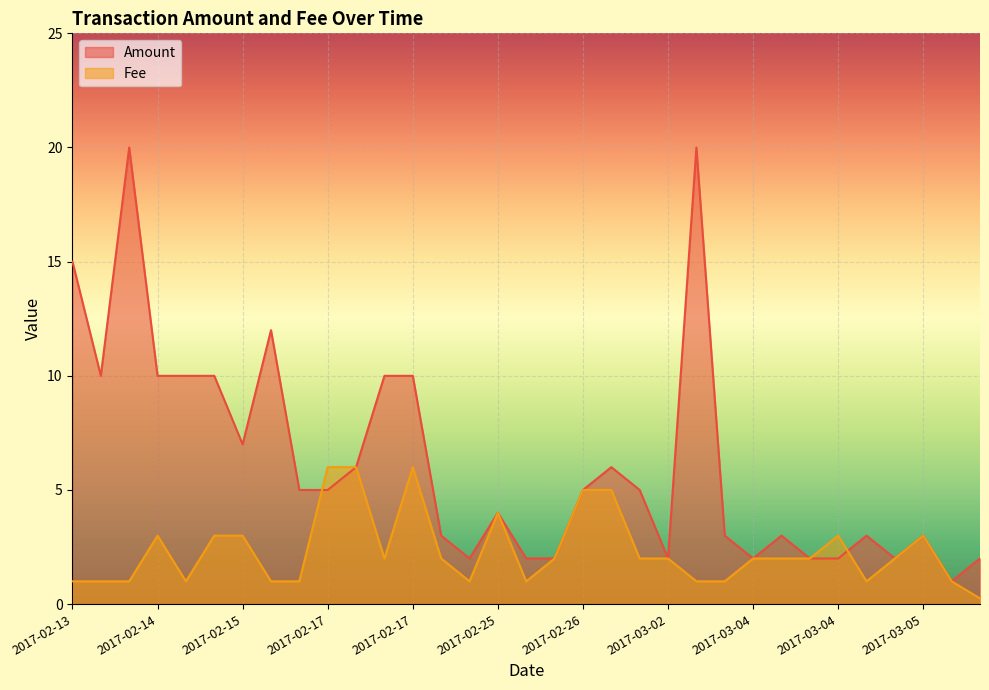

True or false: Amount has a value of 10.6 at 2017-02-15.

False